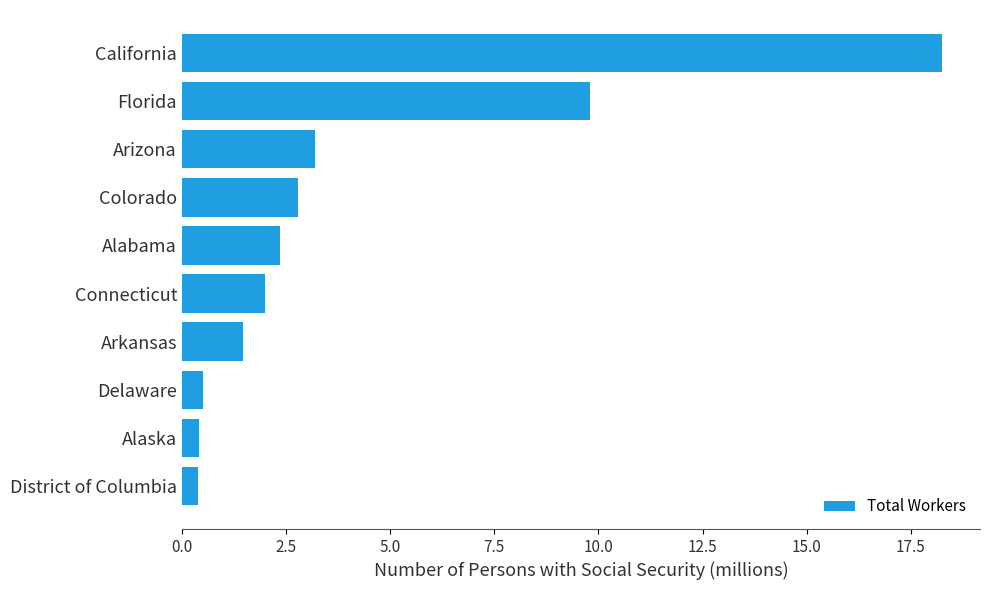

What is the smallest value displayed?

0.4